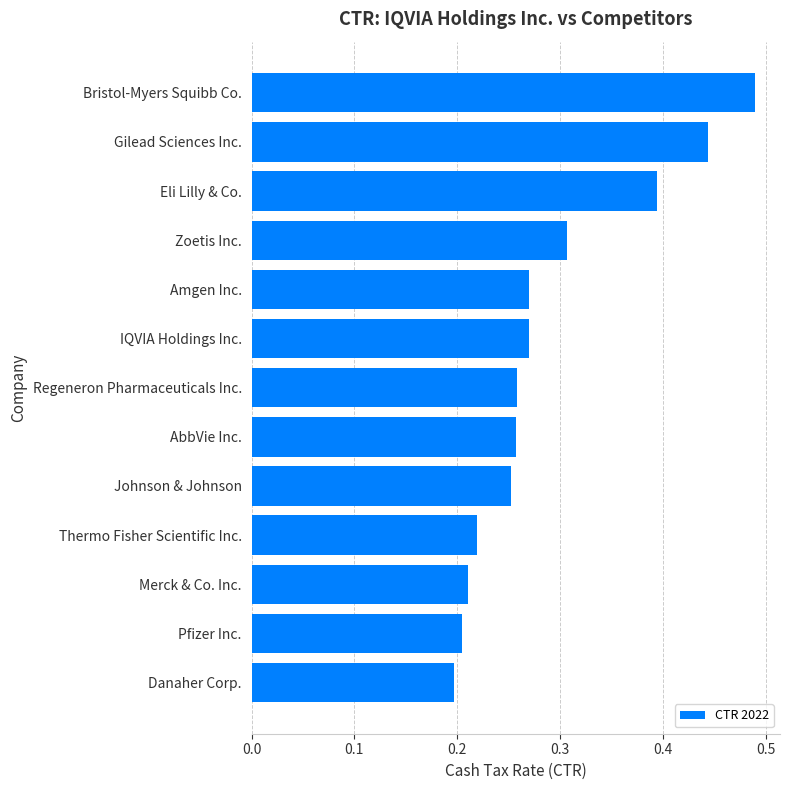

Between Merck & Co. Inc. and Johnson & Johnson, which is larger?

Johnson & Johnson